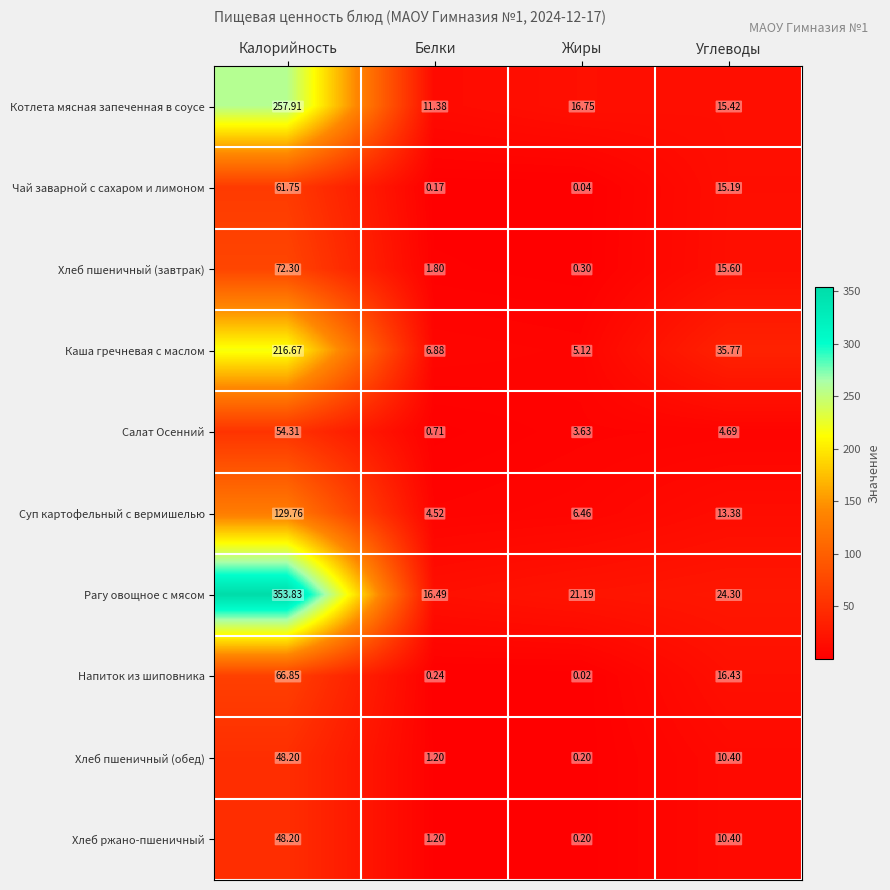

What is the spread (max minus min) of values at Углеводы?

31.1